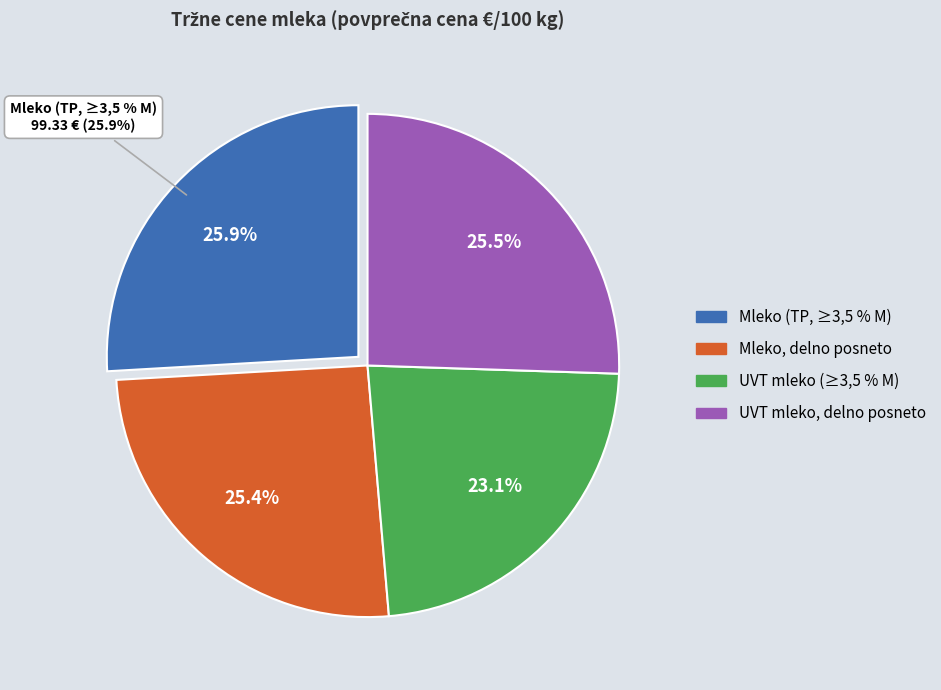

What portion of the pie excludes Mleko (TP, ≥3,5 % M)?

74.1%